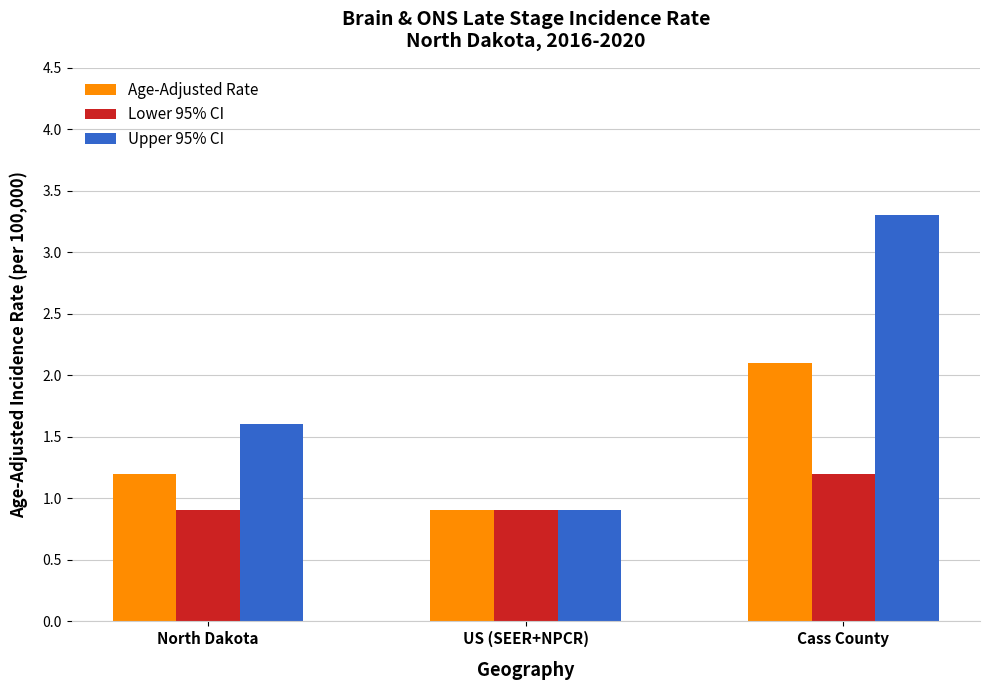

Which series has the largest total across all categories?

Upper 95% CI